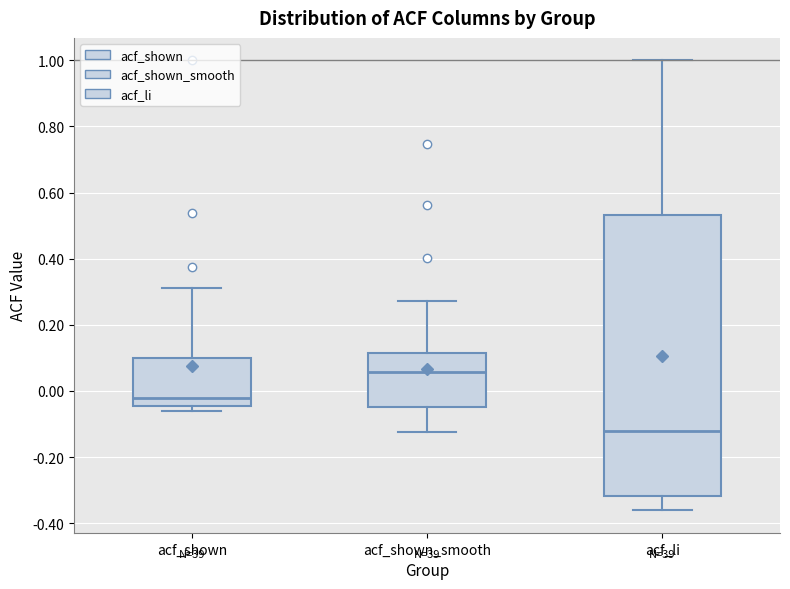

Comparing the boxes themselves (not the whiskers), which one is the tallest?

acf_li